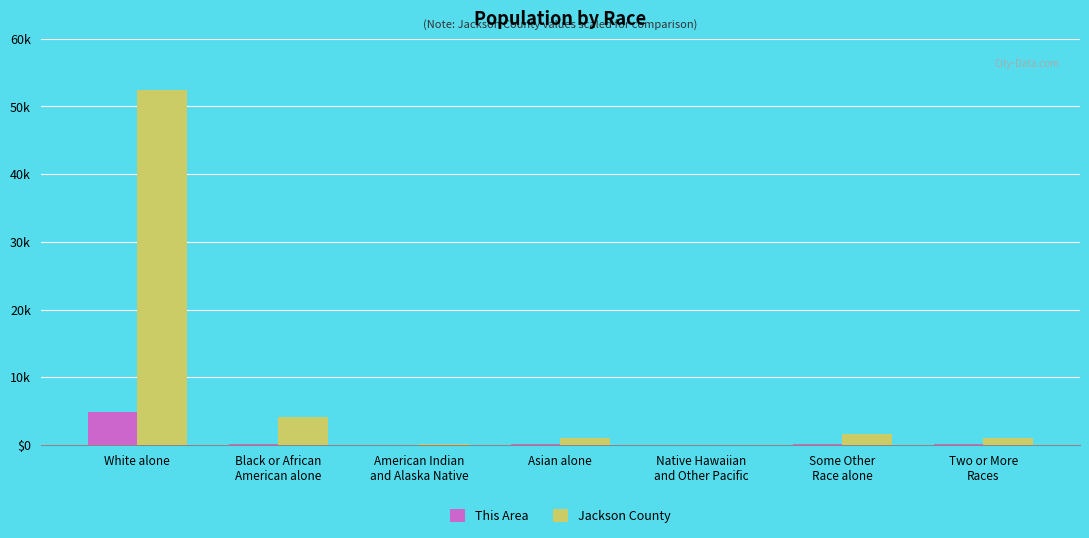

The value of Jackson County at Asian alone is 260. True or false?

False